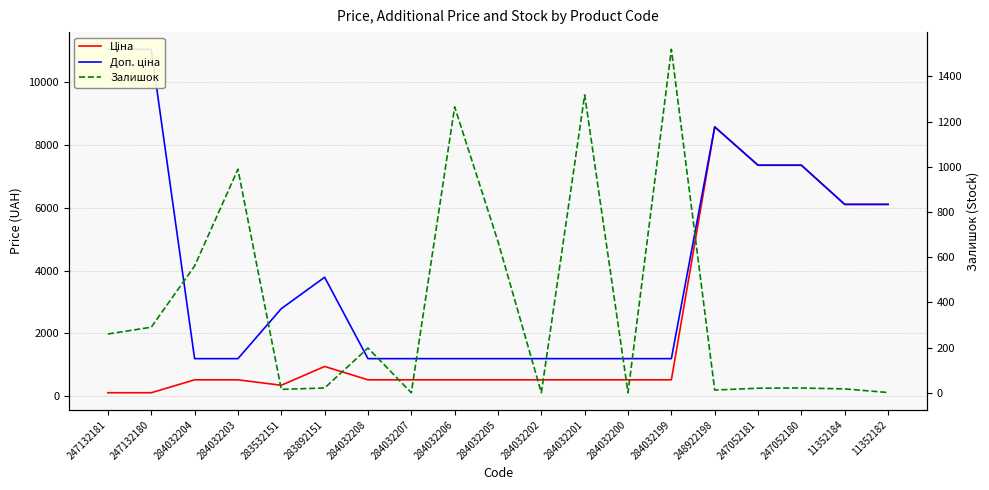

How many lines are shown in the chart?

3